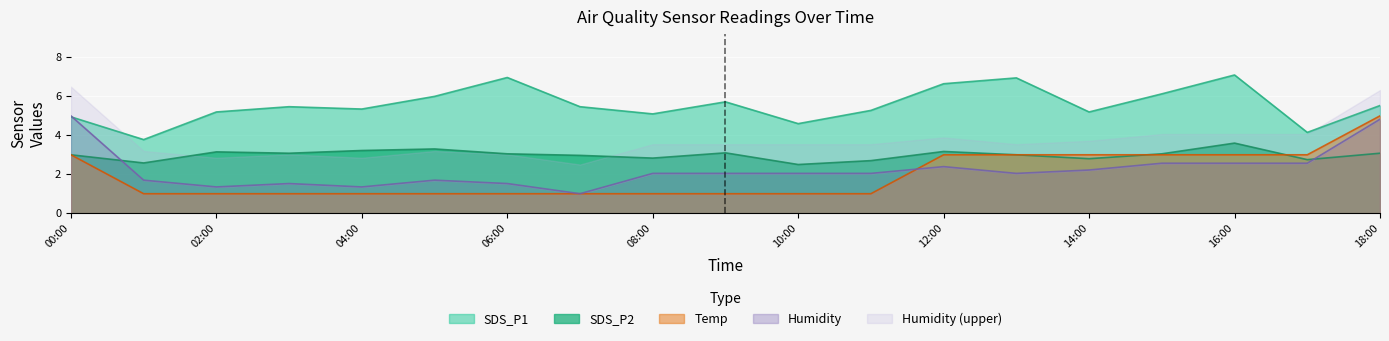

What is the lowest value of the Humidity series?

1.0